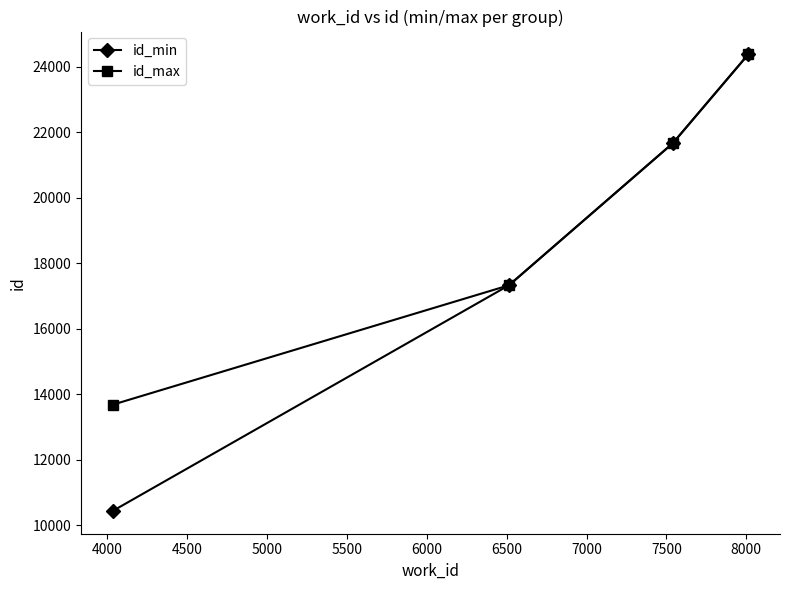

At how many categories does at least one series exceed 18163?

2